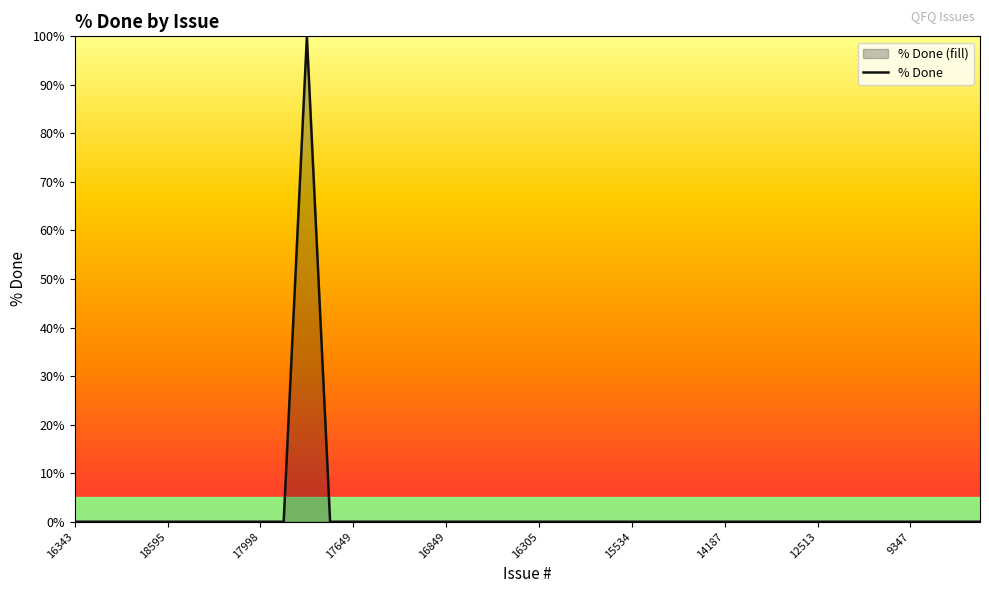

What position from the right is 17858?

31